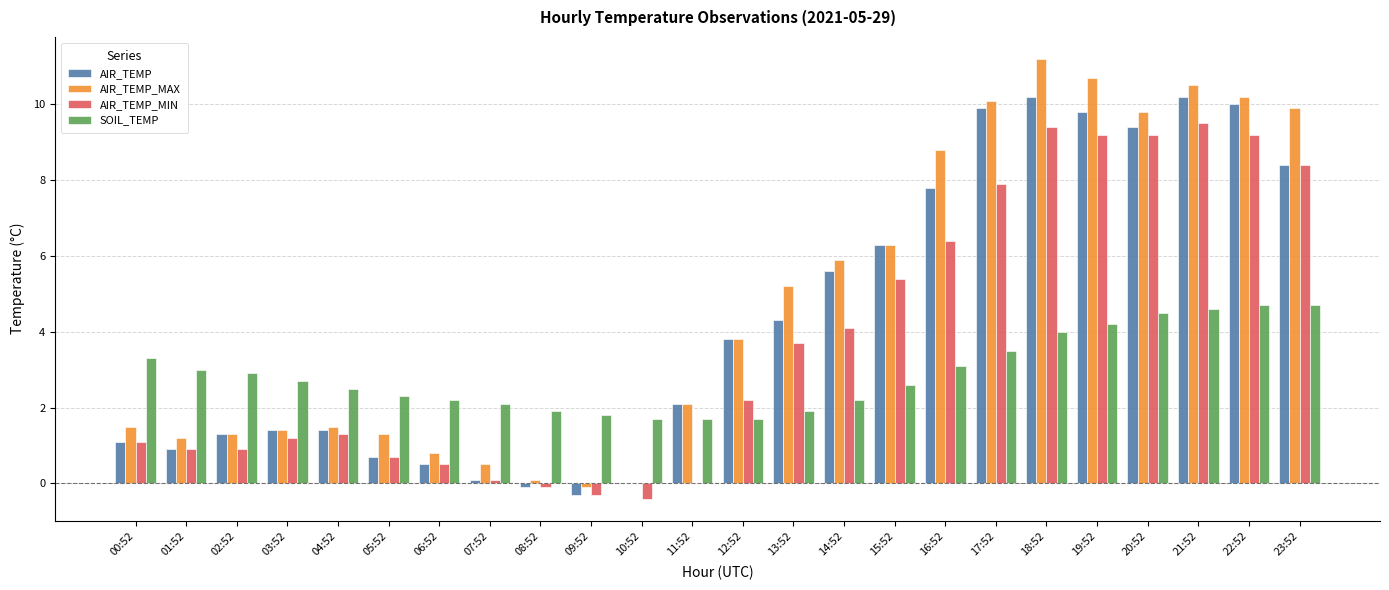

At which category does the chart reach its peak across all series?

18:52